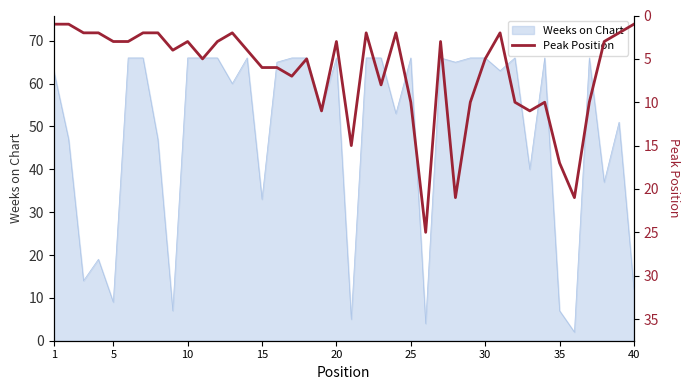

The Weeks on Chart series shows 14 at 15. True or false?

False